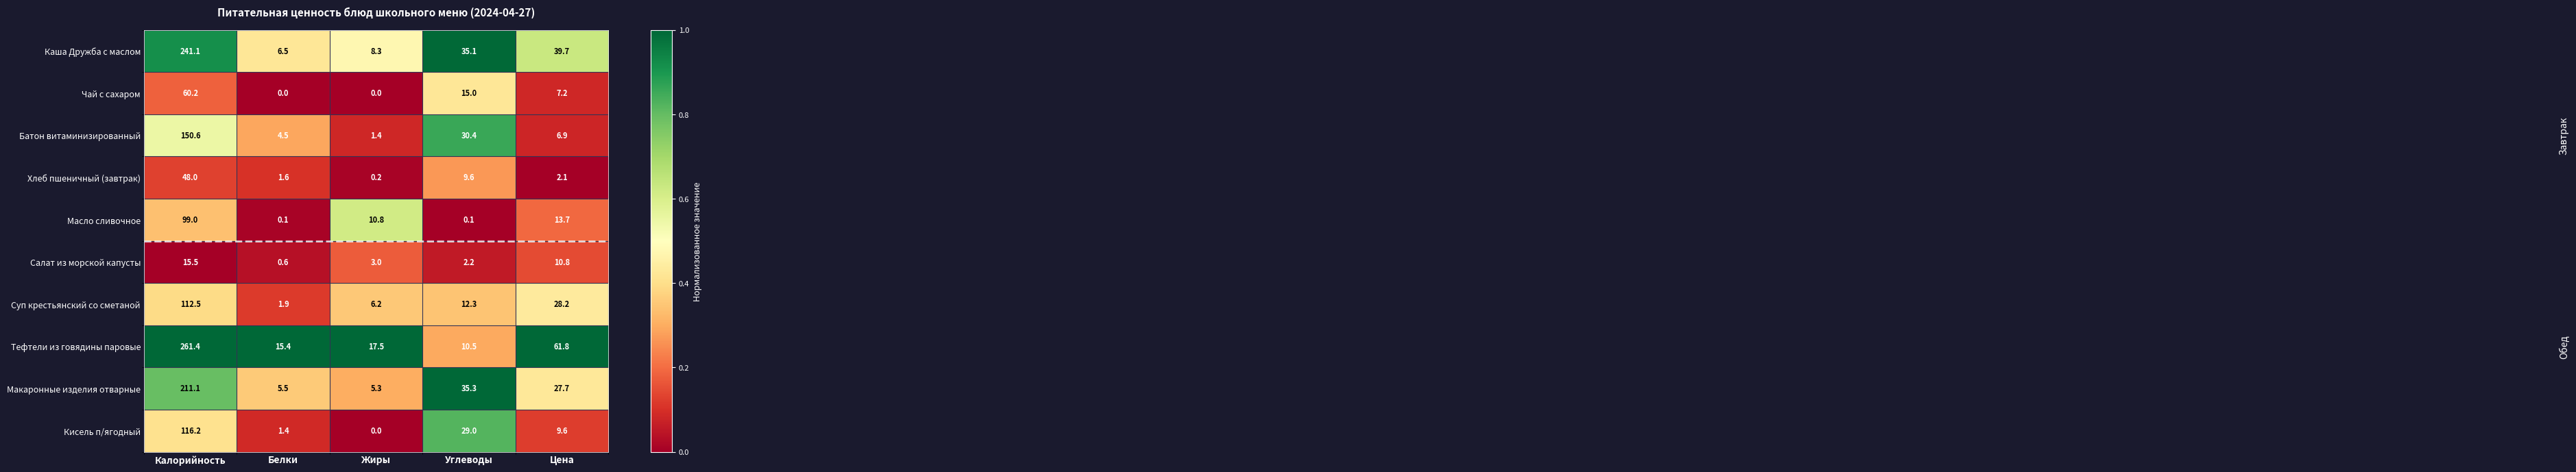

How many Чай с сахаром values are between 0 and 15?

4